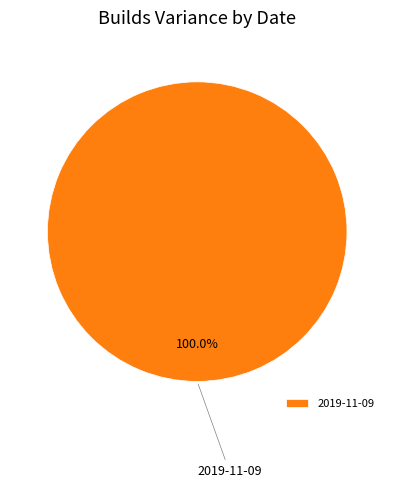

To the nearest percent, what percentage of the pie is 2019-11-09?

100%